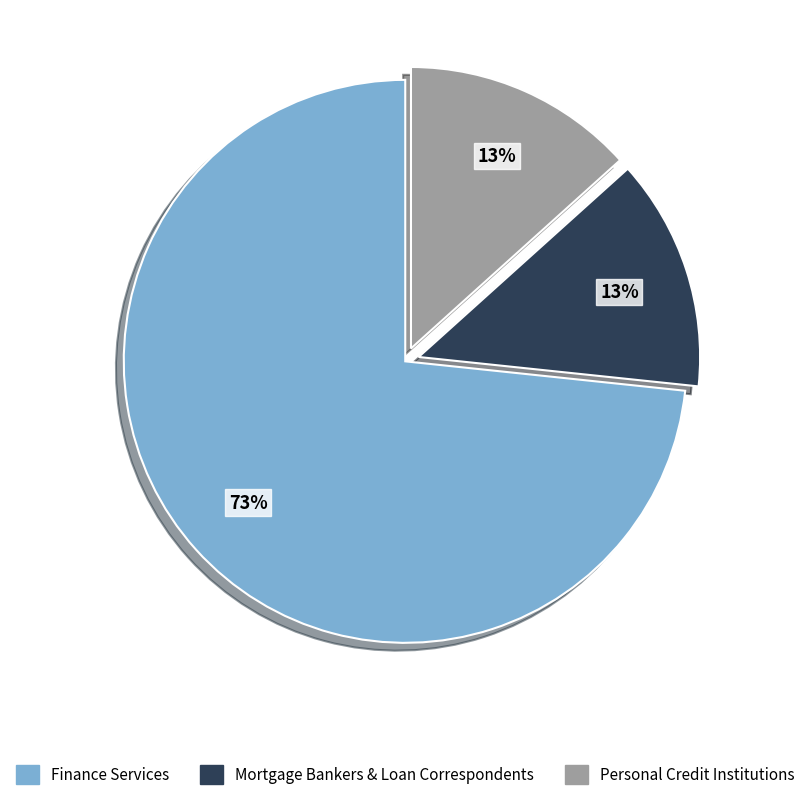

How many segments does this pie chart have?

3